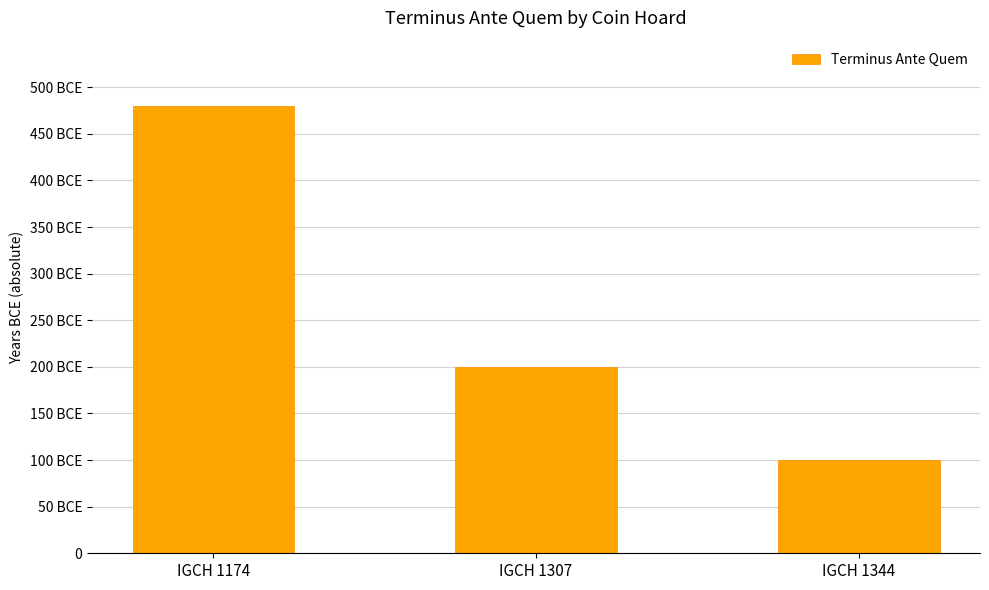

List the labels in order of value, smallest first.

IGCH 1344, IGCH 1307, IGCH 1174